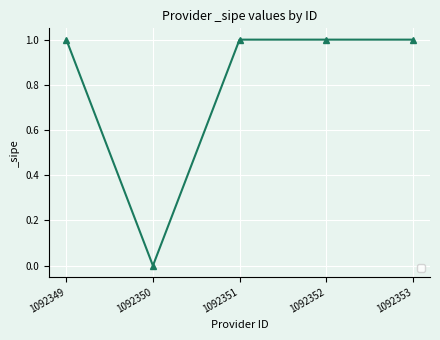

Does the chart display data point markers on the line(s)?

Yes